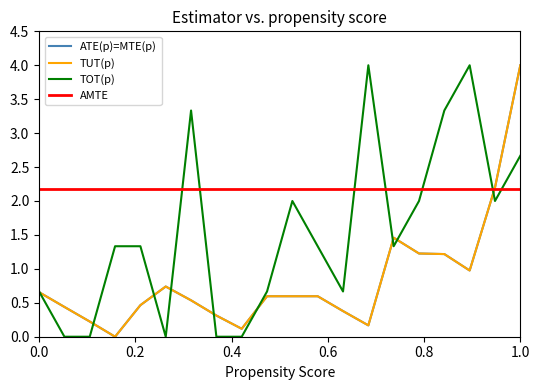

Reading left to right, transcribe all the data shown in this chart.

ATE(p)=MTE(p): 0.7	0.4	0.2	0.0	0.5	0.7	0.5	0.3	0.1	0.6	0.6	0.6	0.4	0.2	1.5	1.2	1.2	1.0	2.2	4.0
TUT(p): 0.7	0.4	0.2	0.0	0.5	0.7	0.5	0.3	0.1	0.6	0.6	0.6	0.4	0.2	1.5	1.2	1.2	1.0	2.2	4.0
TOT(p): 0.7	0.0	0.0	1.3	1.3	0.0	3.3	0.0	0.0	0.7	2.0	1.3	0.7	4.0	1.3	2.0	3.3	4.0	2.0	2.7
AMTE: 2.2	2.2	2.2	2.2	2.2	2.2	2.2	2.2	2.2	2.2	2.2	2.2	2.2	2.2	2.2	2.2	2.2	2.2	2.2	2.2